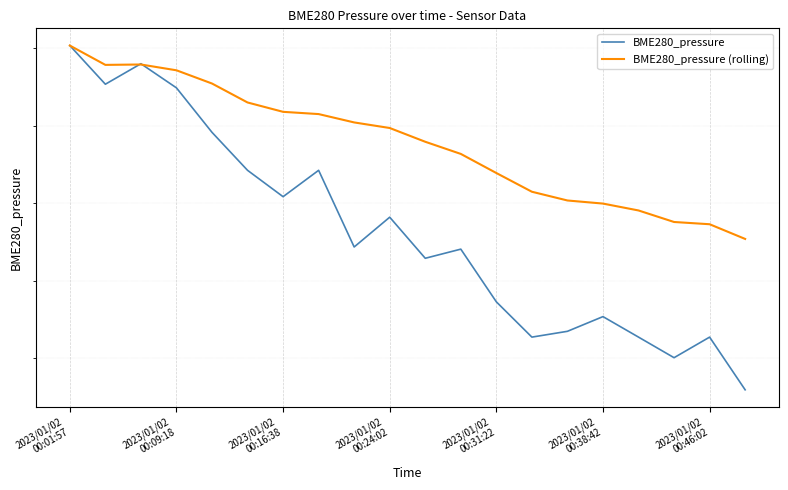

Count the number of data series in this chart.

2